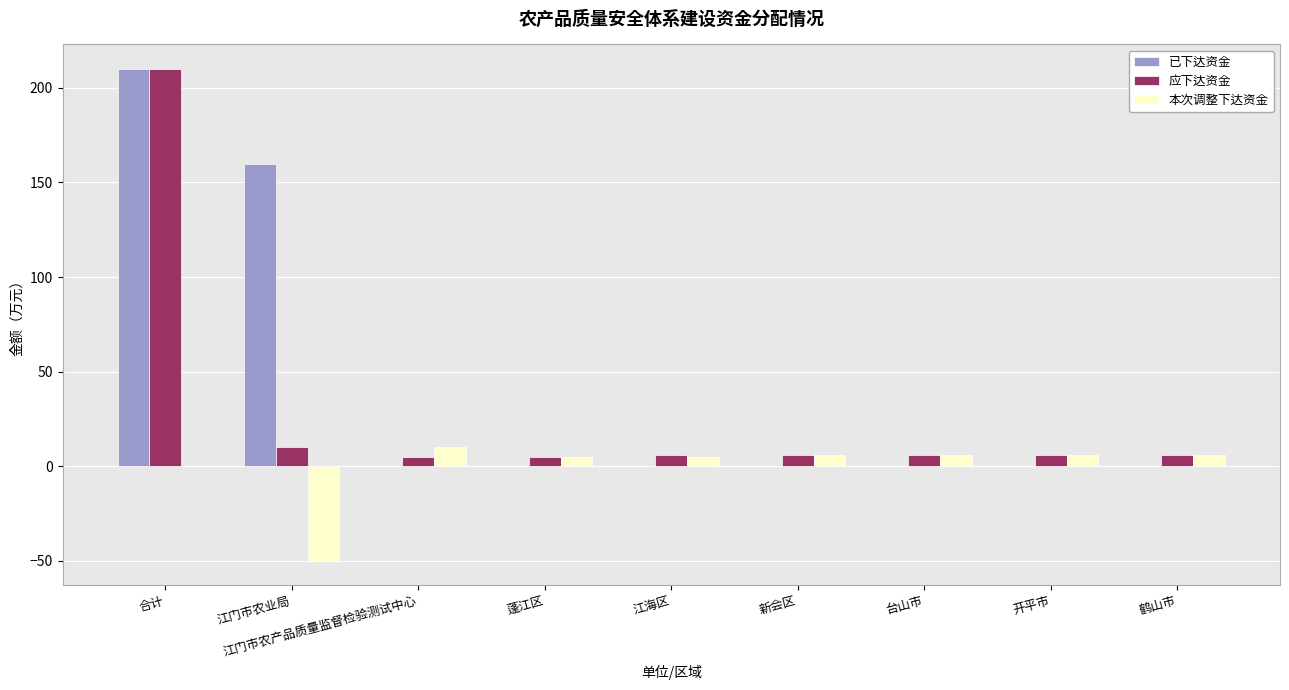

What is the sum of all 已下达资金 values?

370